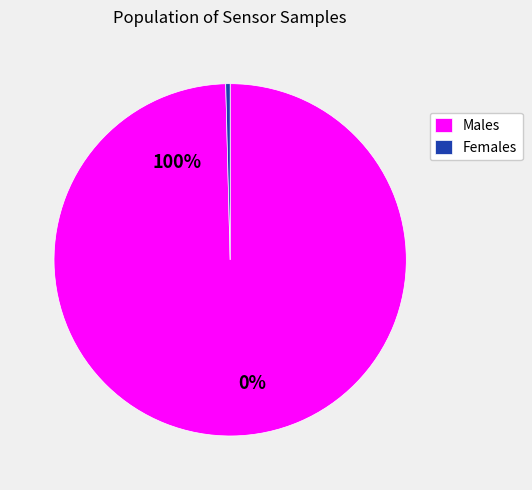

How many slices are in this pie chart?

2